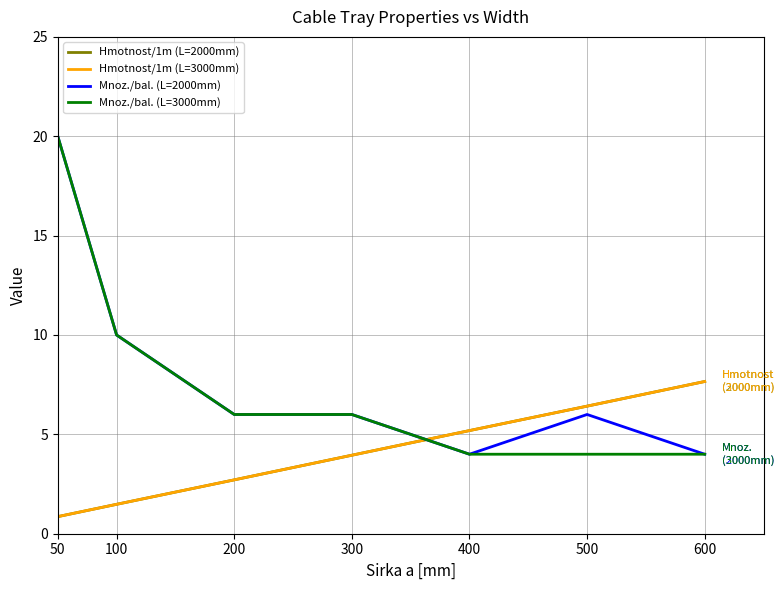

At which label is Hmotnost/1m (L=3000mm) closest to 4?

300